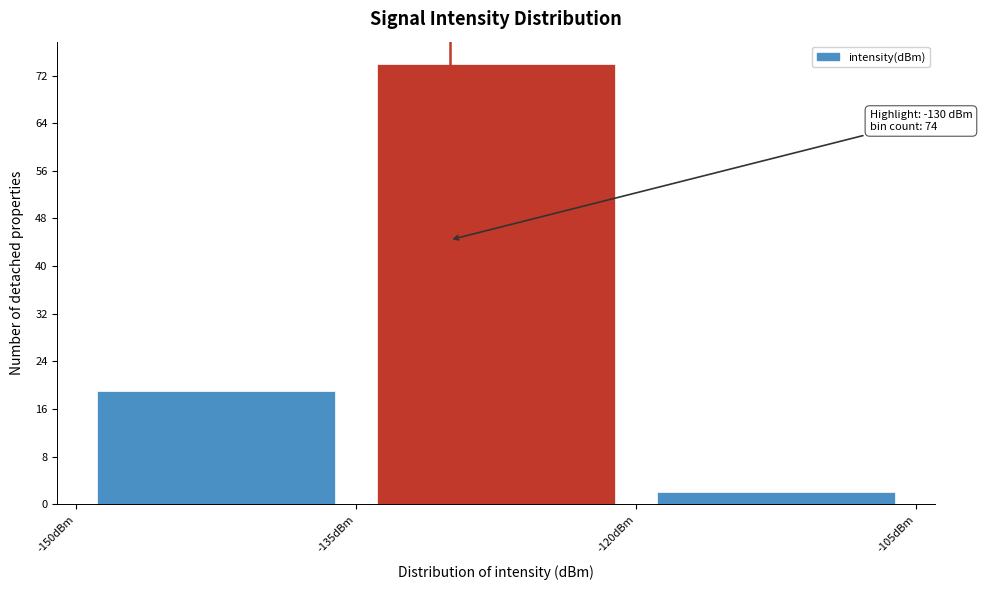

Which range on the x-axis has the tallest bar?

-135 to -120